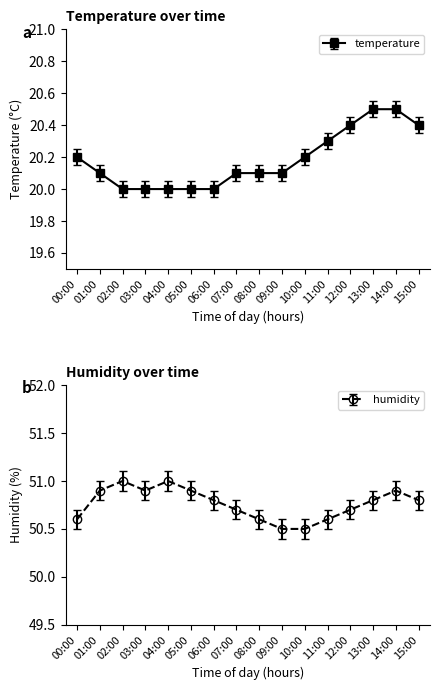

True or false: humidity has a value of 50.9 at 03:00.

True